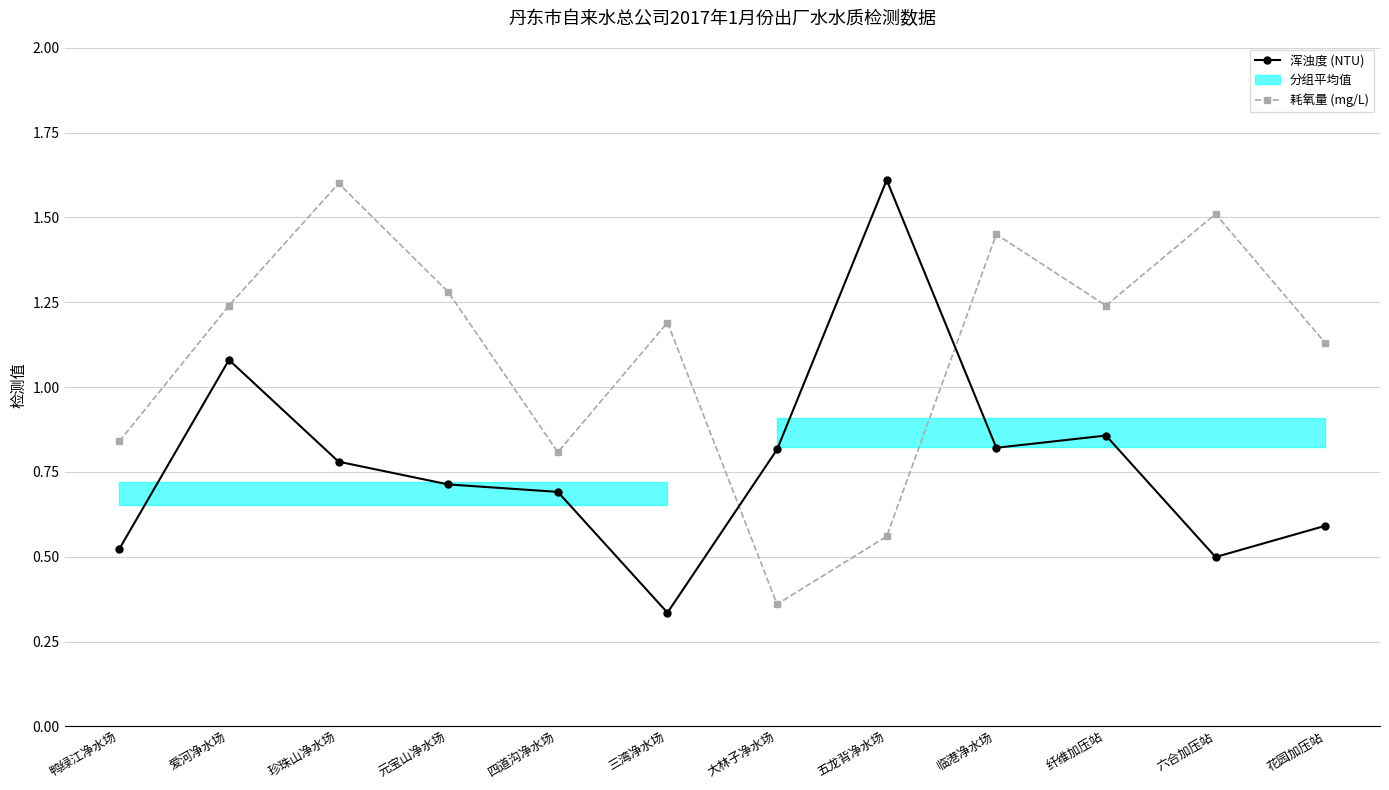

Rank the series by their average value, from highest to lowest.

耗氧量 (mg/L), 浑浊度 (NTU)